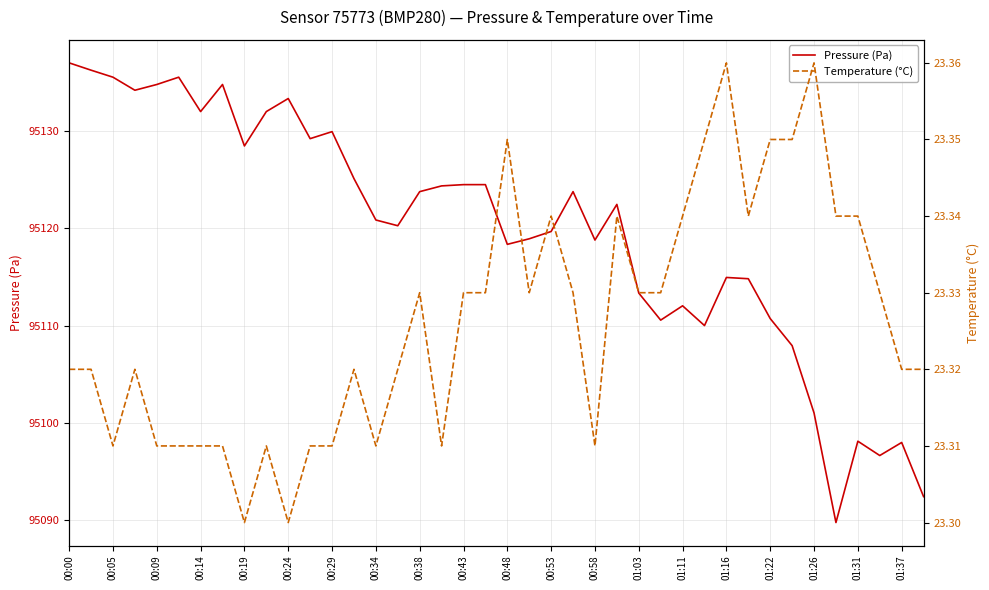

Where does the Pressure (Pa) series first go above 95122?

00:00